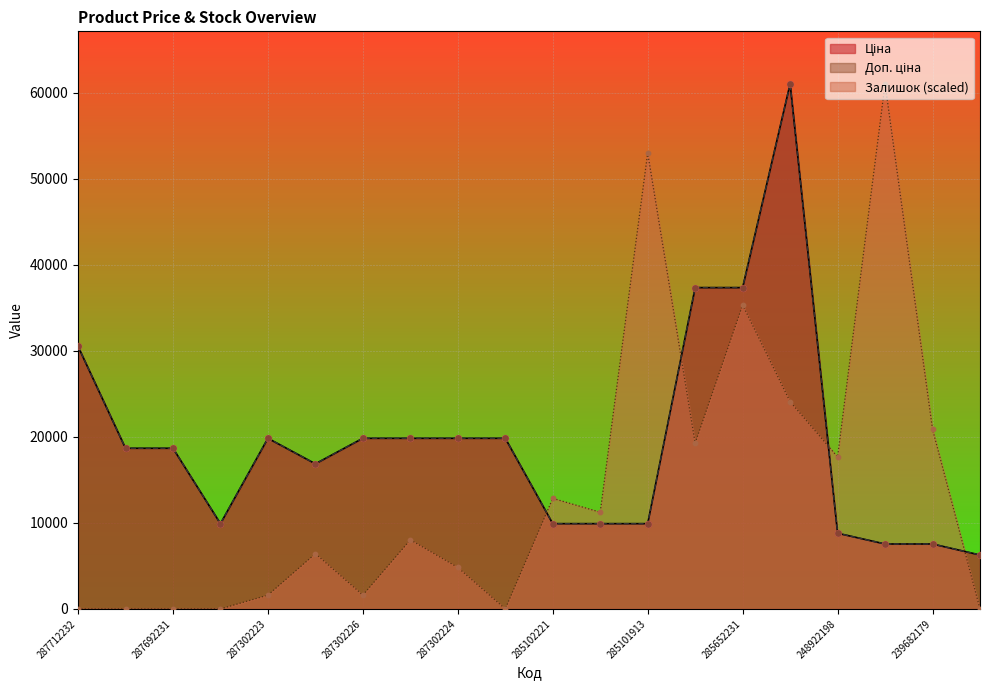

Which series contains the lowest Y value?

Залишок